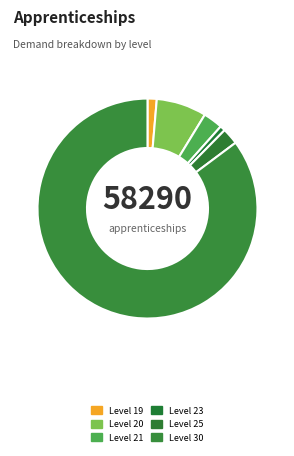

Which slice is the largest?

Level 30